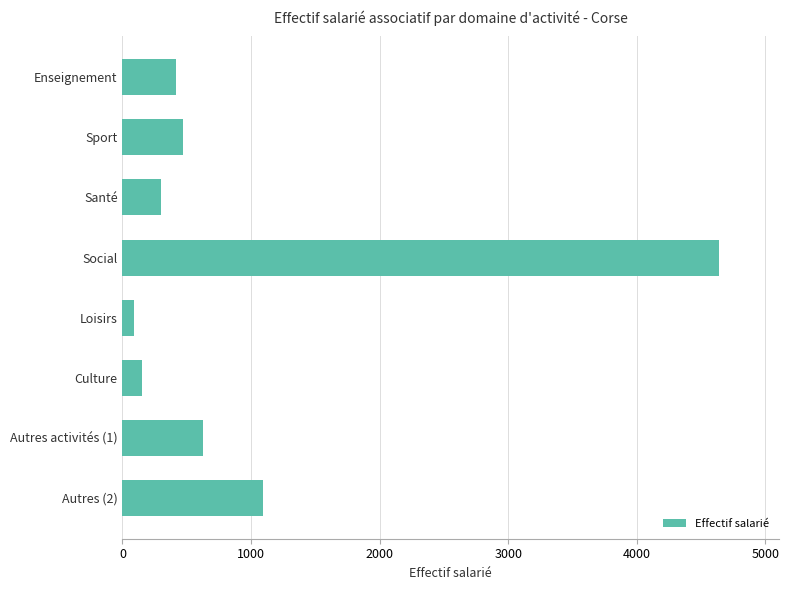

What is the sum of all values?

7790